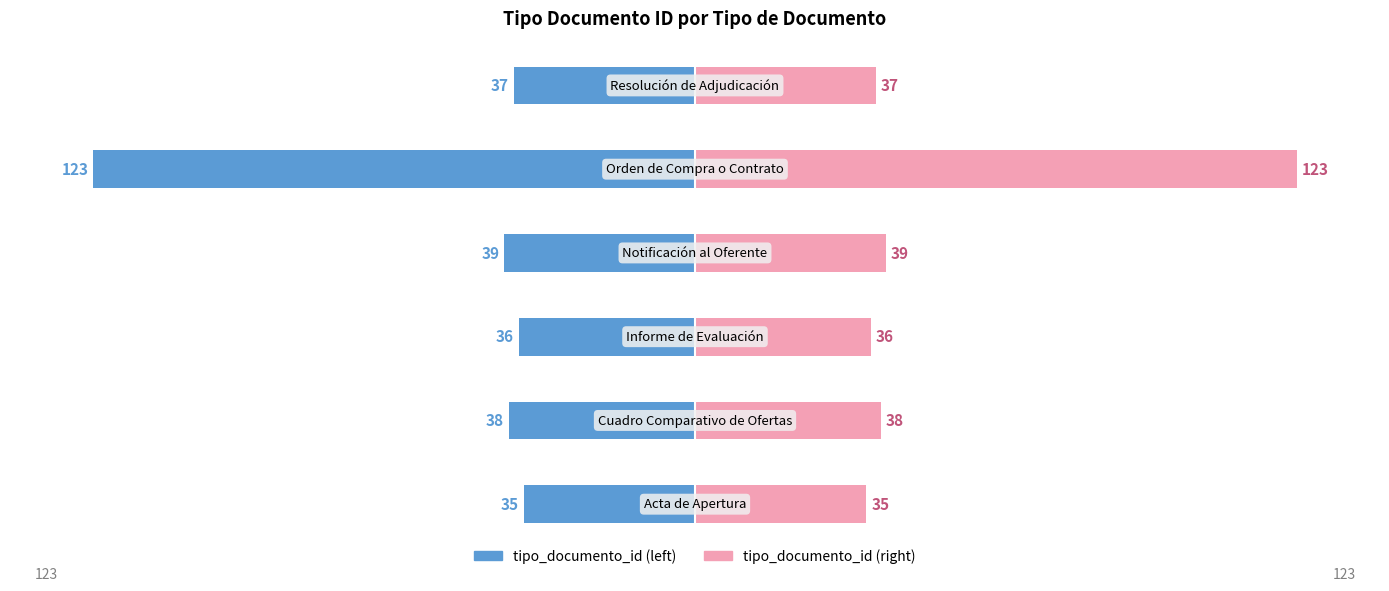

The tipo_documento_id (right) series shows 200 at 4. True or false?

False